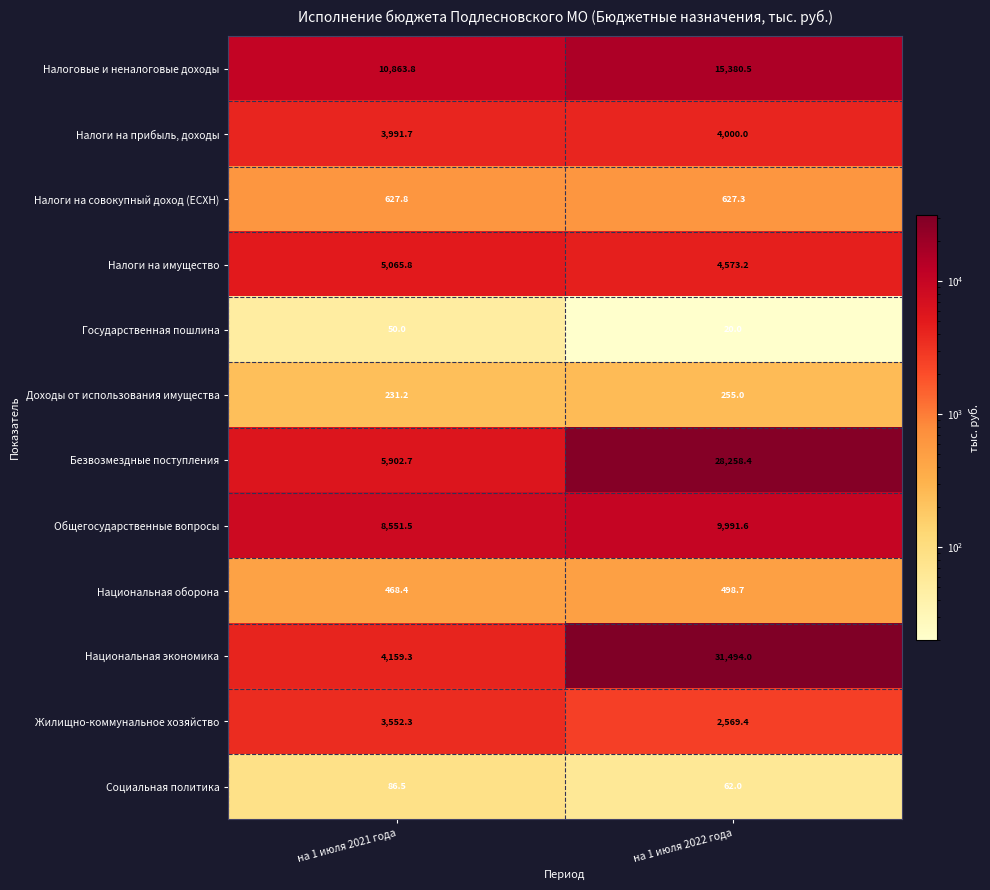

The value of Безвозмездные поступления at на 1 июля 2021 года is 8097.0. True or false?

False